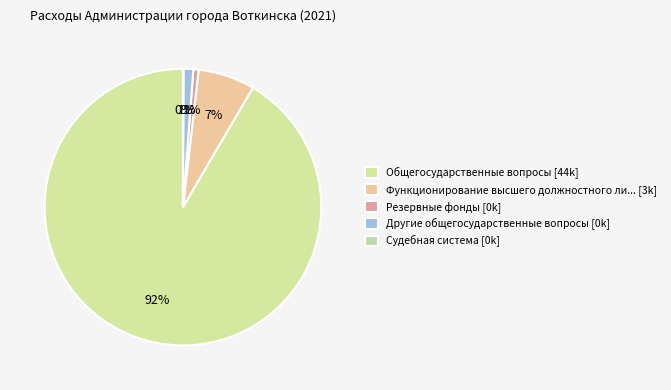

Rank the categories by value from highest to lowest.

Общегосударственные вопросы, Функционирование высшего должностного лица, Другие общегосударственные вопросы, Резервные фонды, Судебная система